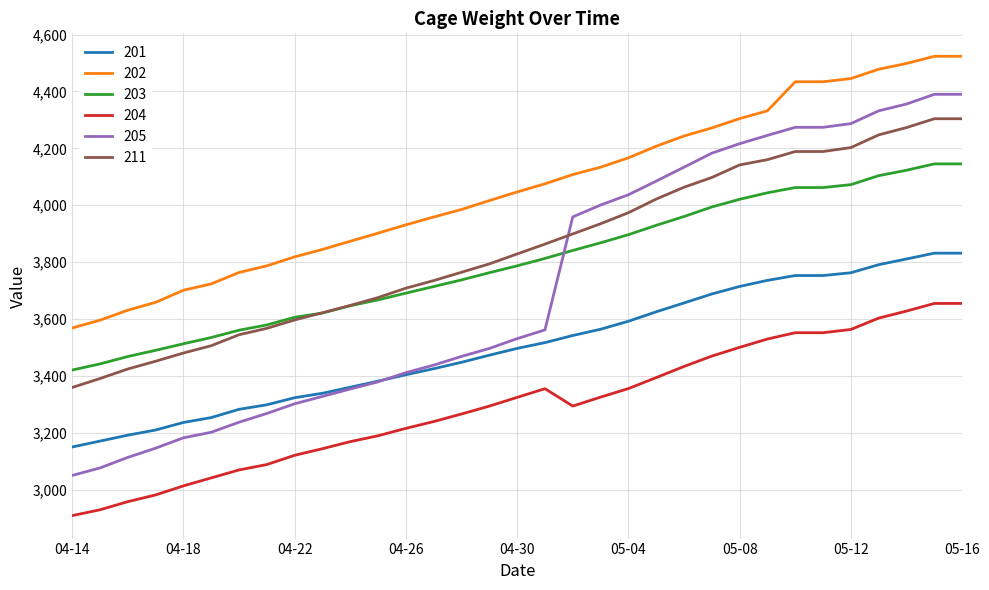

What is the smallest value displayed?

2908.9